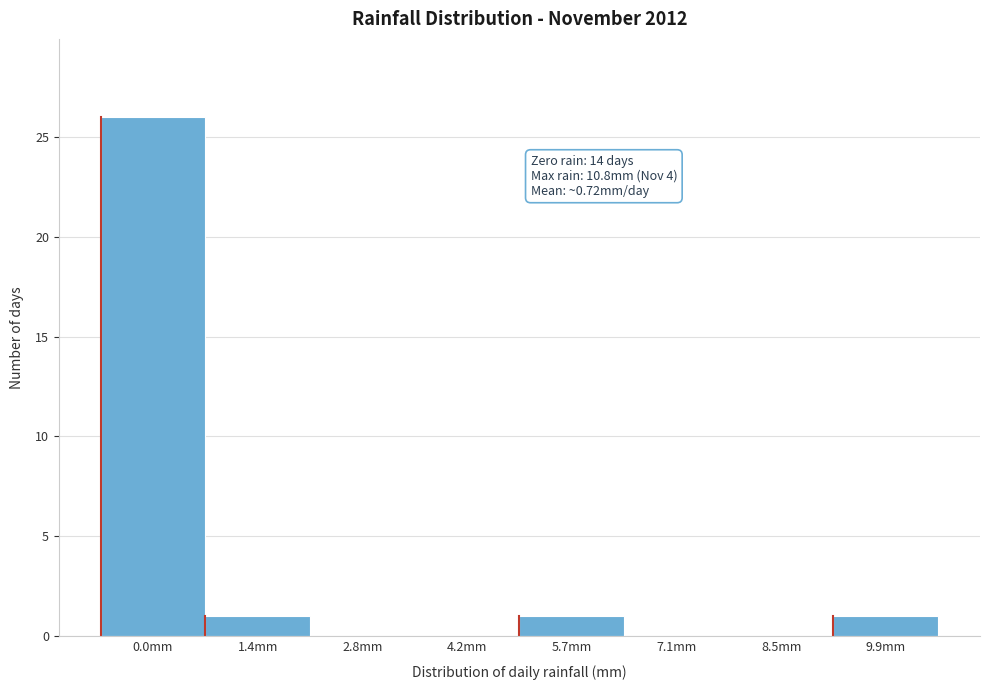

Reading right to left, extract all data points from this chart.

9.9mm=1	8.5mm=0	7.1mm=0	5.7mm=1	4.2mm=0	2.8mm=0	1.4mm=1	0.0mm=26